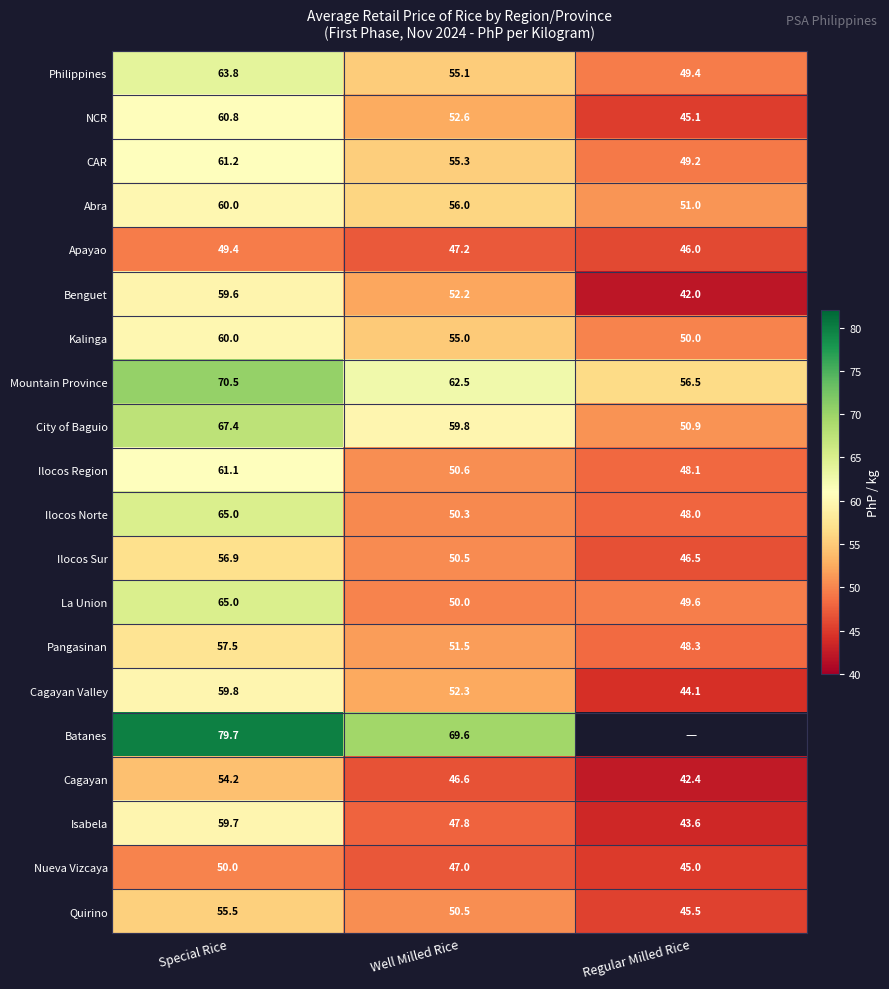

The Quirino series shows 50.5 at Well Milled Rice. True or false?

True